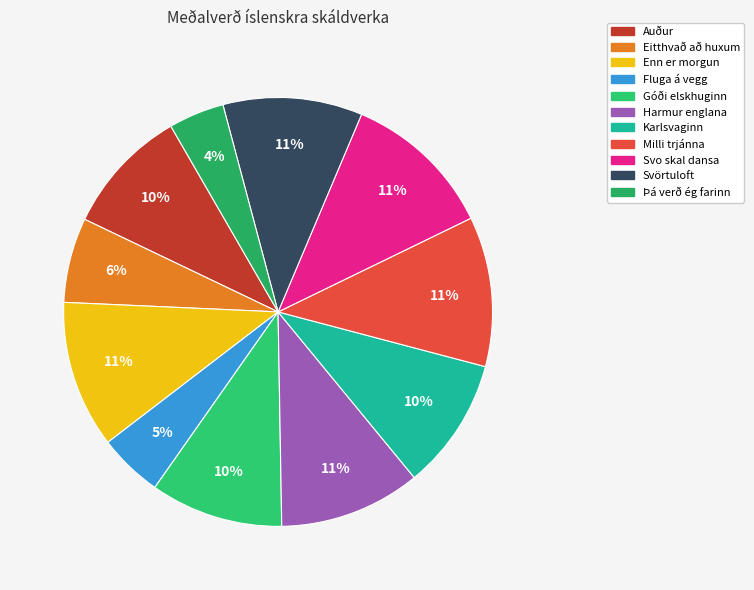

Rank the categories by value from lowest to highest.

Þá verð ég farinn, Fluga á vegg, Eitthvað að huxum, Auður, Karlsvaginn, Góði elskhuginn, Svörtuloft, Harmur englana, Enn er morgun, Milli trjánna, Svo skal dansa